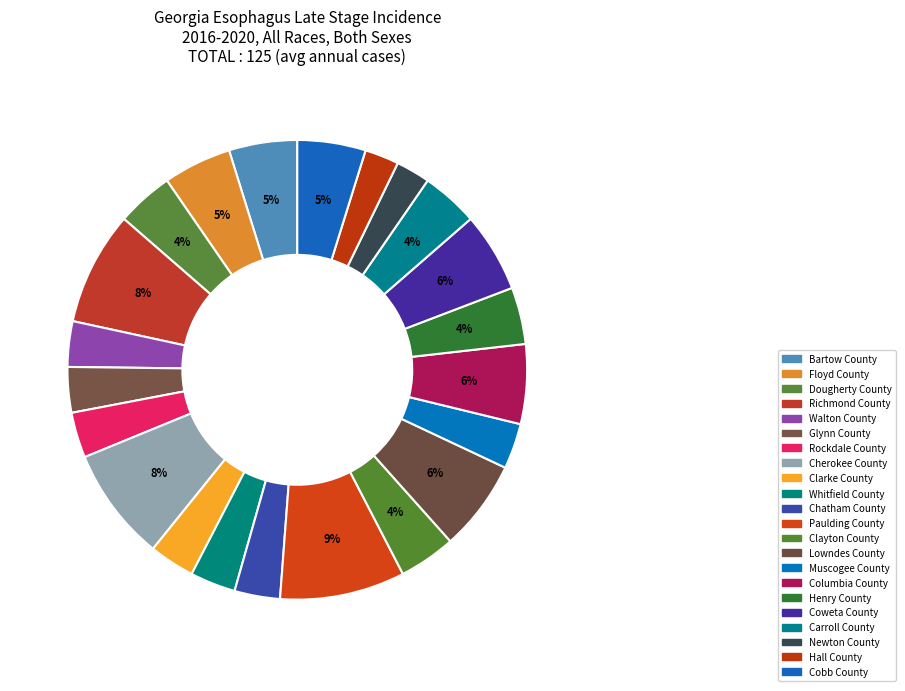

How many slices are in this pie chart?

22